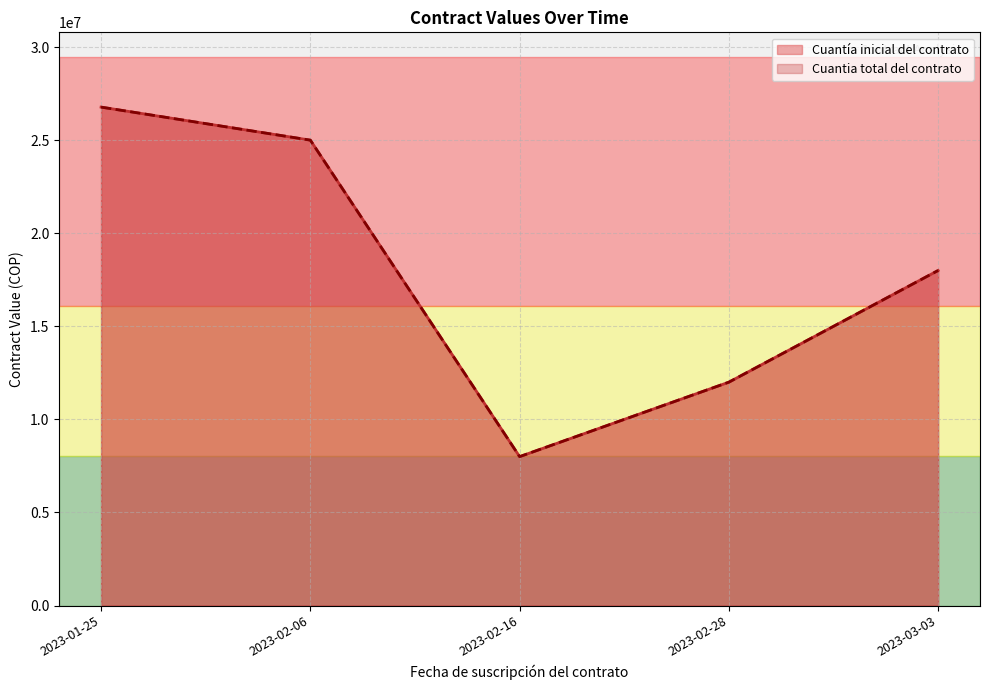

True or false: Cuantía inicial del contrato and Cuantia total del contrato intersect in this chart.

False